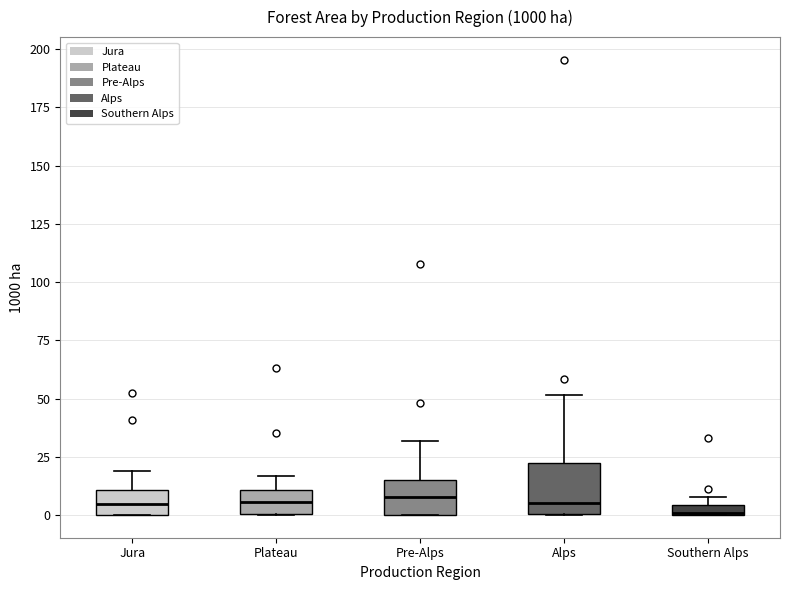

Comparing the boxes themselves (not the whiskers), which one is the tallest?

Alps